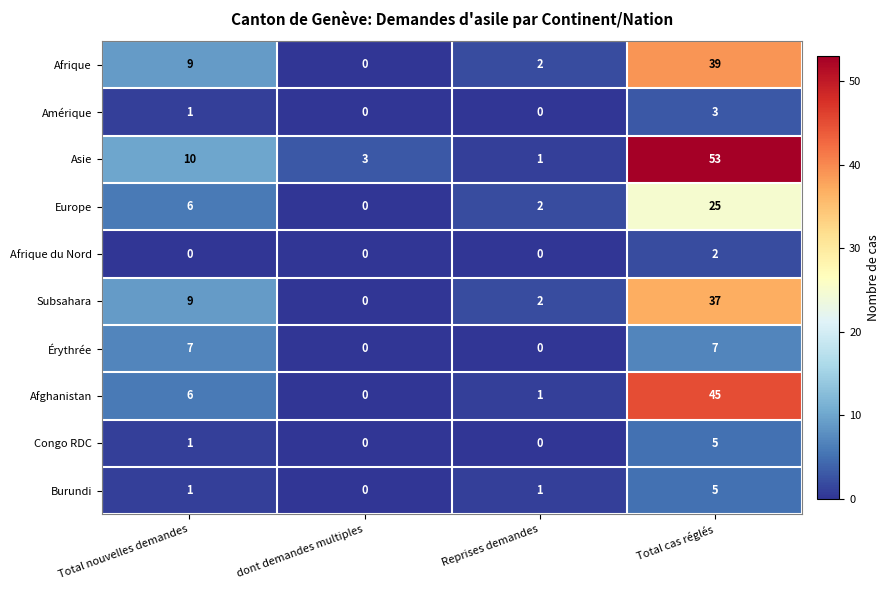

What is the spread (max minus min) of values at dont demandes multiples?

3